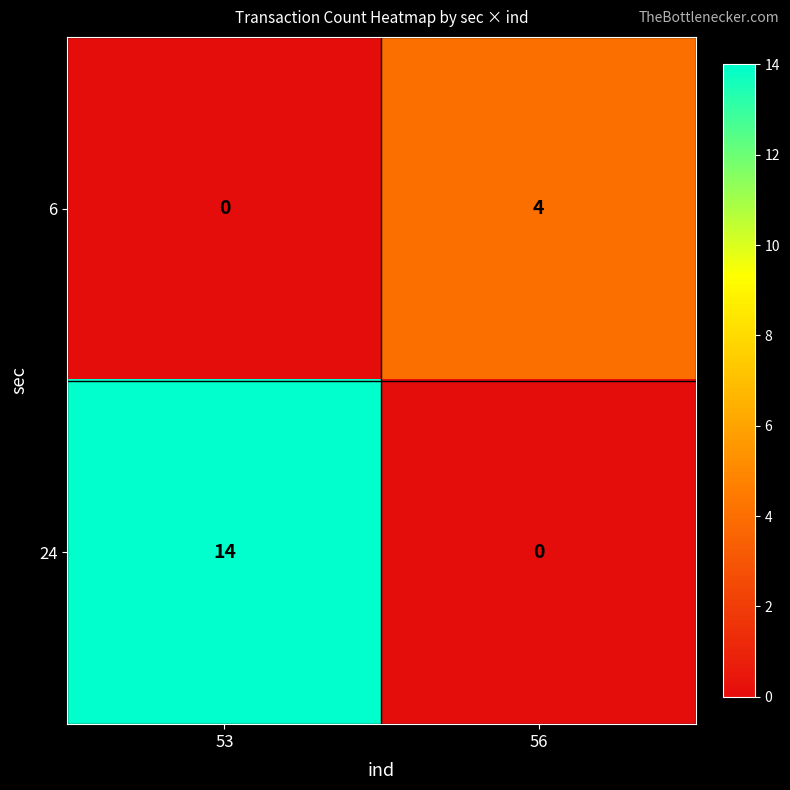

Rank the series at 53 from highest to lowest value.

24, 6